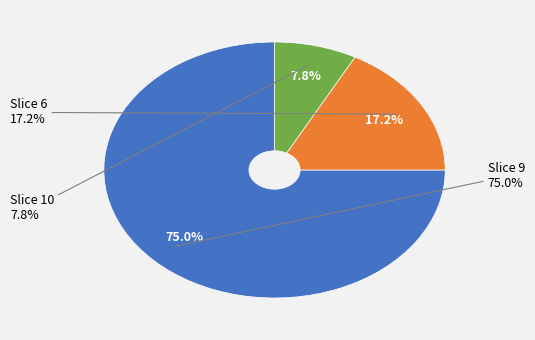

Is it true that 10 is 21% of the pie?

False